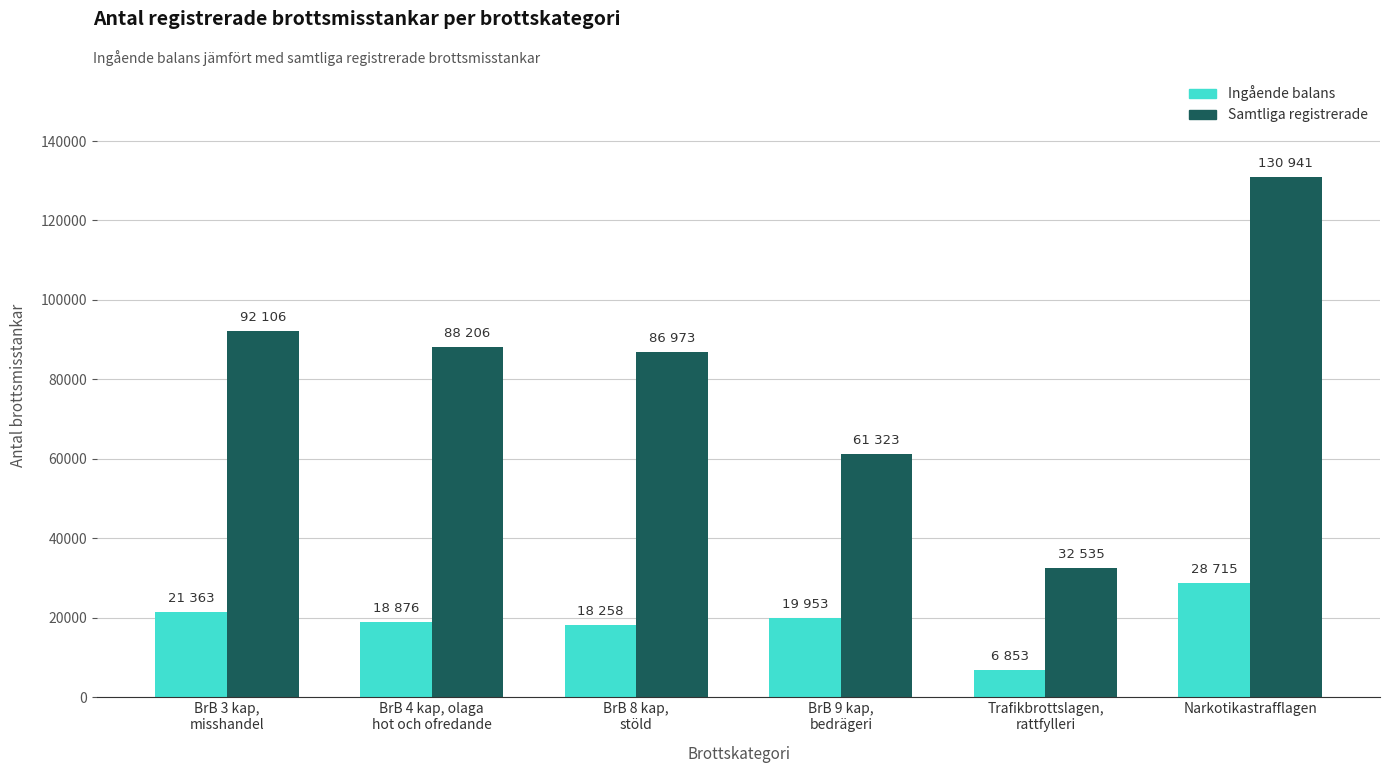

What is the maximum value for Samtliga registrerade?

130941